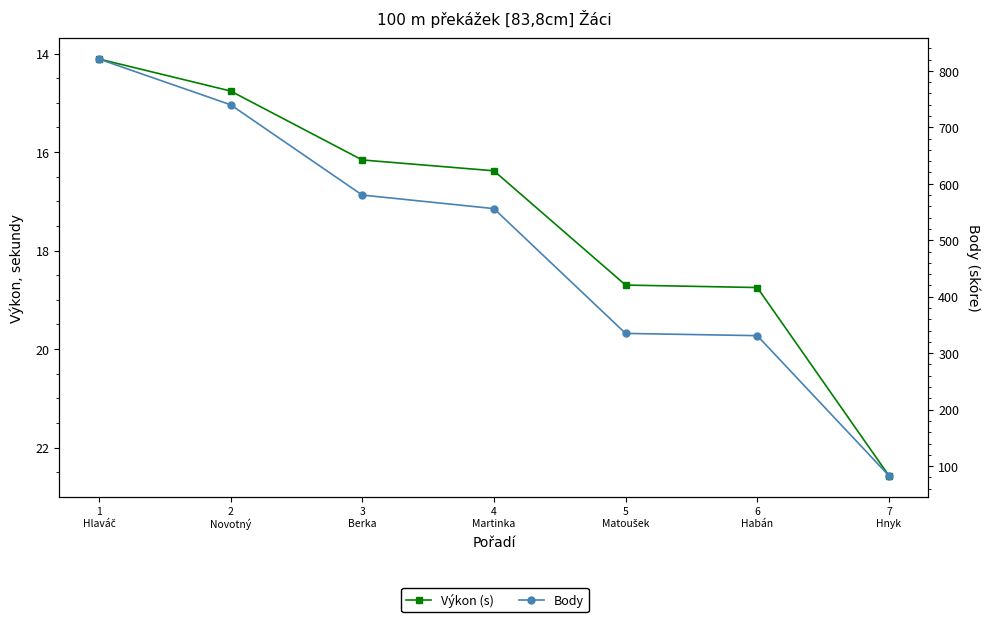

True or false: Výkon (s) and Body cross at least once.

False